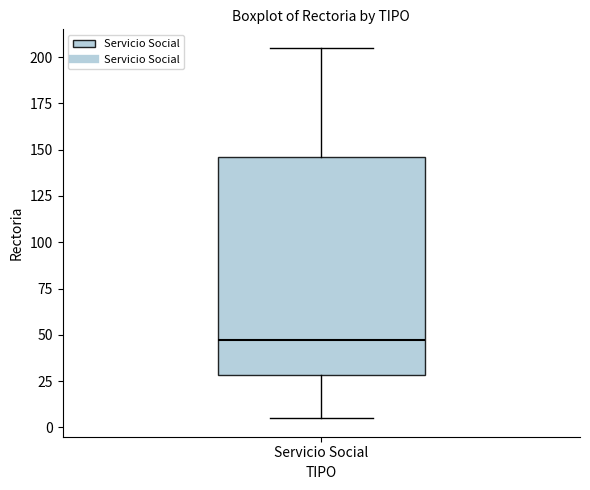

Read this box plot against the y-axis: the position of the median line, the range covered by the box, and the ends of both whiskers. The values are not printed on the chart, so give them approximately, as read against the axis.

median 45, box 30 to 145, whiskers 5 to 205